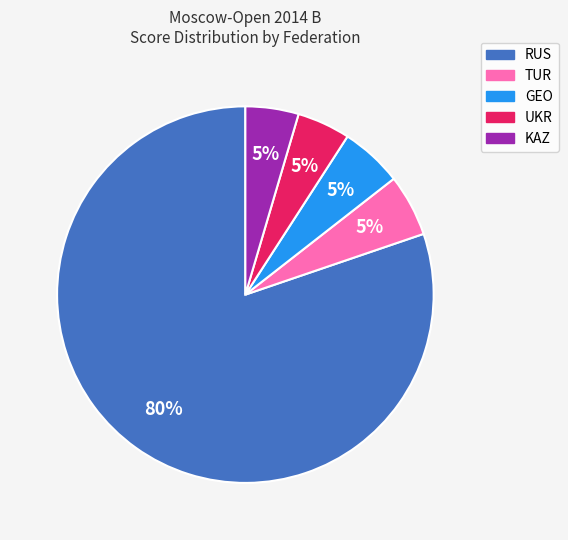

Is there any slice that represents more than half of the pie?

Yes